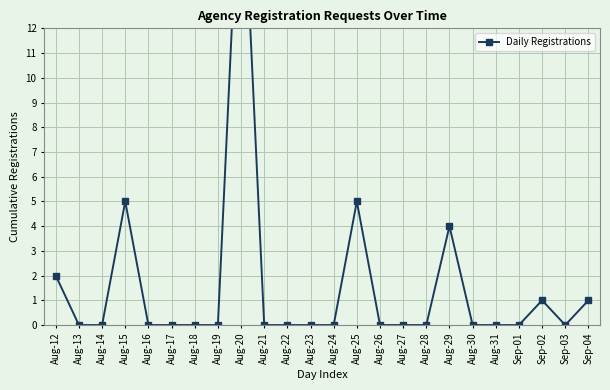

Reading left to right, what are all the values shown in this chart?

Aug-12=2	Aug-13=0	Aug-14=0	Aug-15=5	Aug-16=0	Aug-17=0	Aug-18=0	Aug-19=0	Aug-20=20	Aug-21=0	Aug-22=0	Aug-23=0	Aug-24=0	Aug-25=5	Aug-26=0	Aug-27=0	Aug-28=0	Aug-29=4	Aug-30=0	Aug-31=0	Sep-01=0	Sep-02=1	Sep-03=0	Sep-04=1